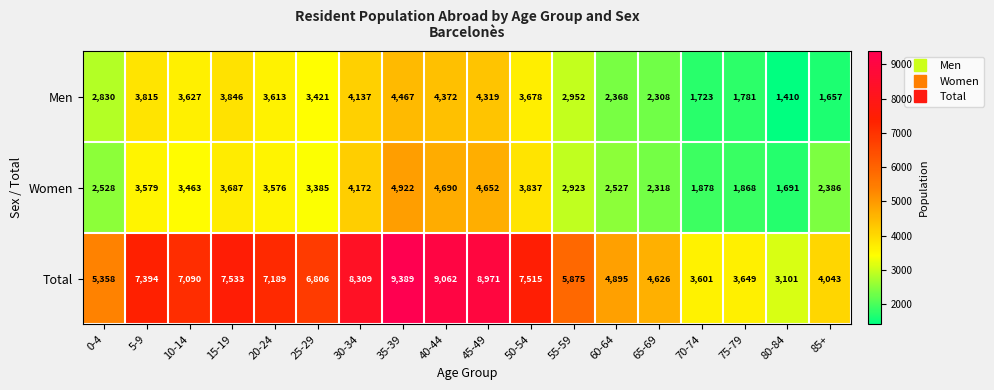

The Men series shows 2952 at 55-59. True or false?

True